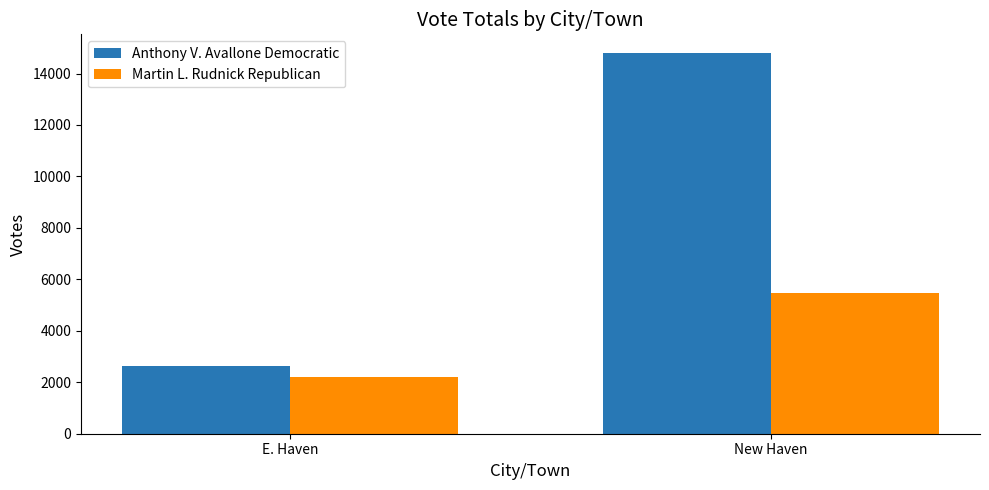

Does the chart contain stacked bars?

No